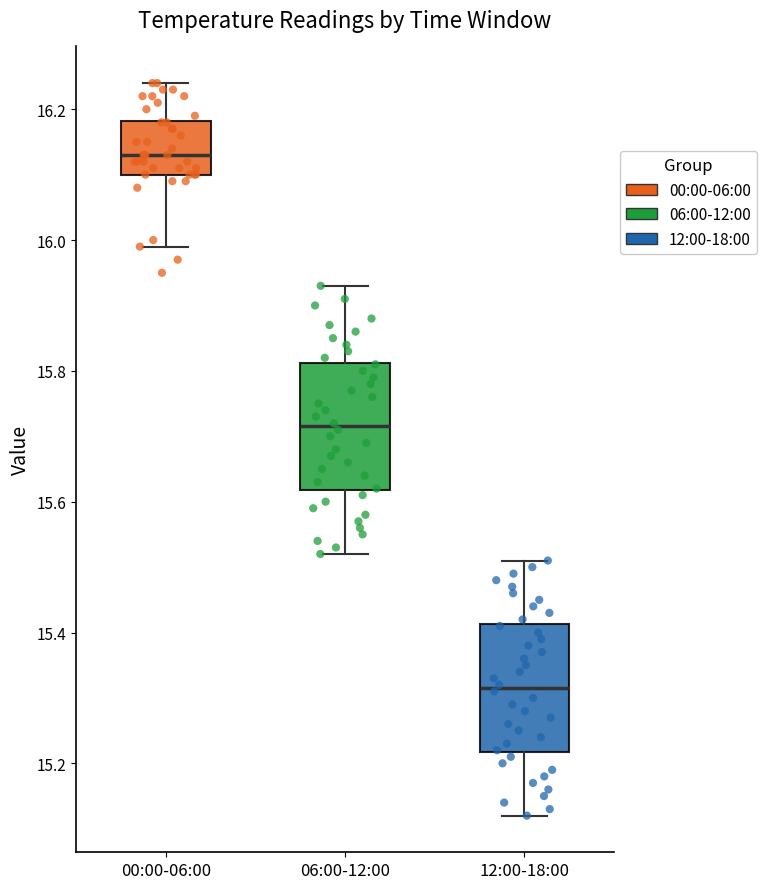

Reading left to right, transcribe this box plot: for each box, give where its median line is, the range the box spans, and where its two whiskers end, as read against the y-axis. The values are not printed on the chart, so give them approximately, as read against the axis.

00:00-06:00: median 16.14, box 16.10 to 16.18, whiskers 16.00 to 16.24
06:00-12:00: median 15.72, box 15.62 to 15.82, whiskers 15.52 to 15.94
12:00-18:00: median 15.32, box 15.22 to 15.42, whiskers 15.12 to 15.52